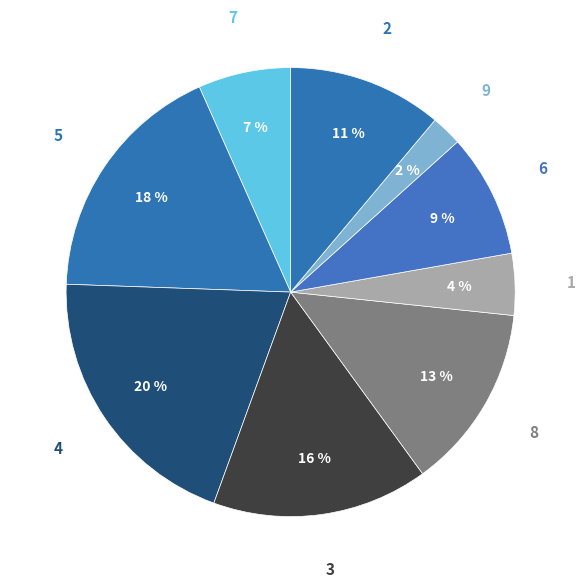

How many slices are in this pie chart?

9